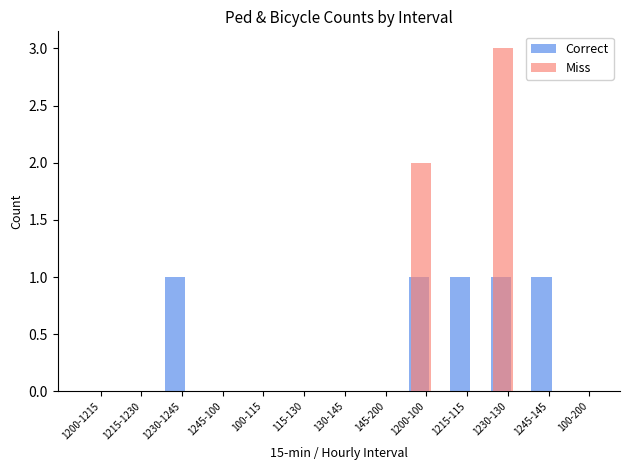

True or false: Miss has a value of 1 at 1200-1215.

False